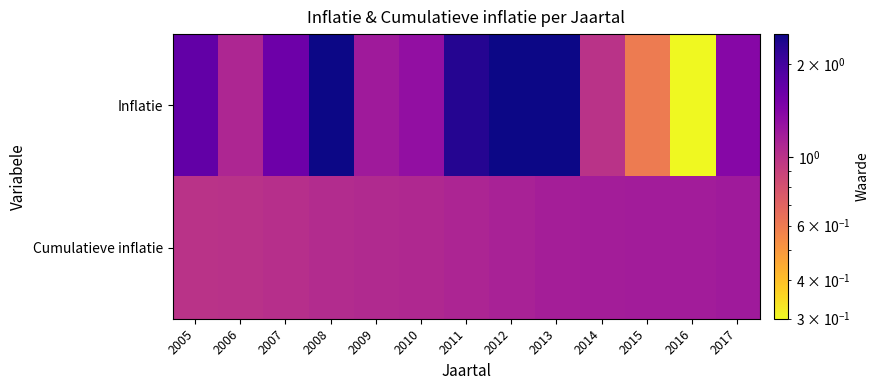

Which label corresponds to the smallest value in the chart?

2016